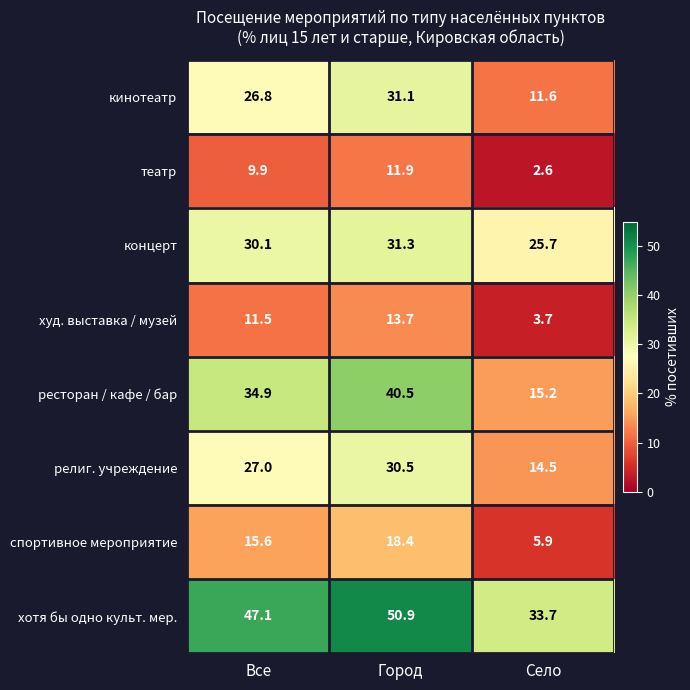

At how many categories does at least one series exceed 9?

3